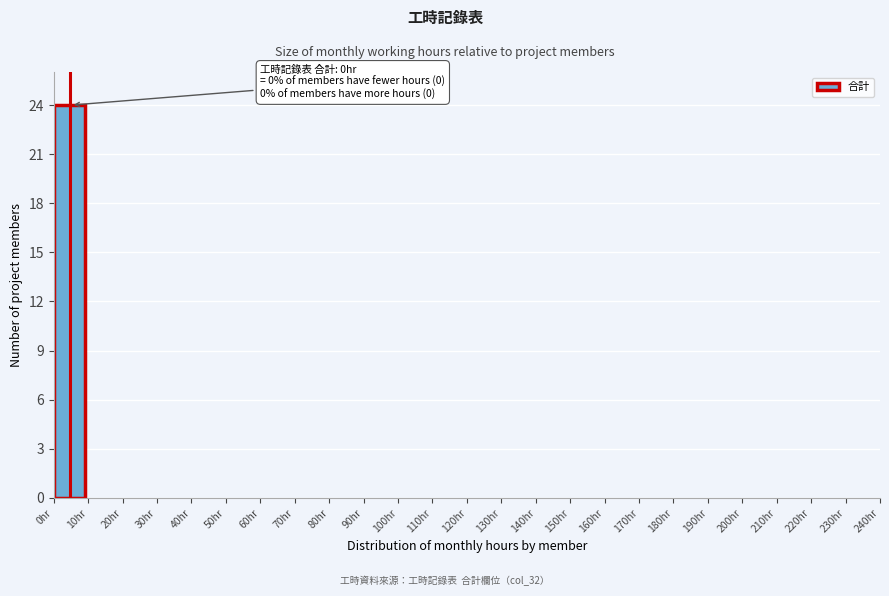

Over which range of the x-axis is the bar tallest?

0 to 10